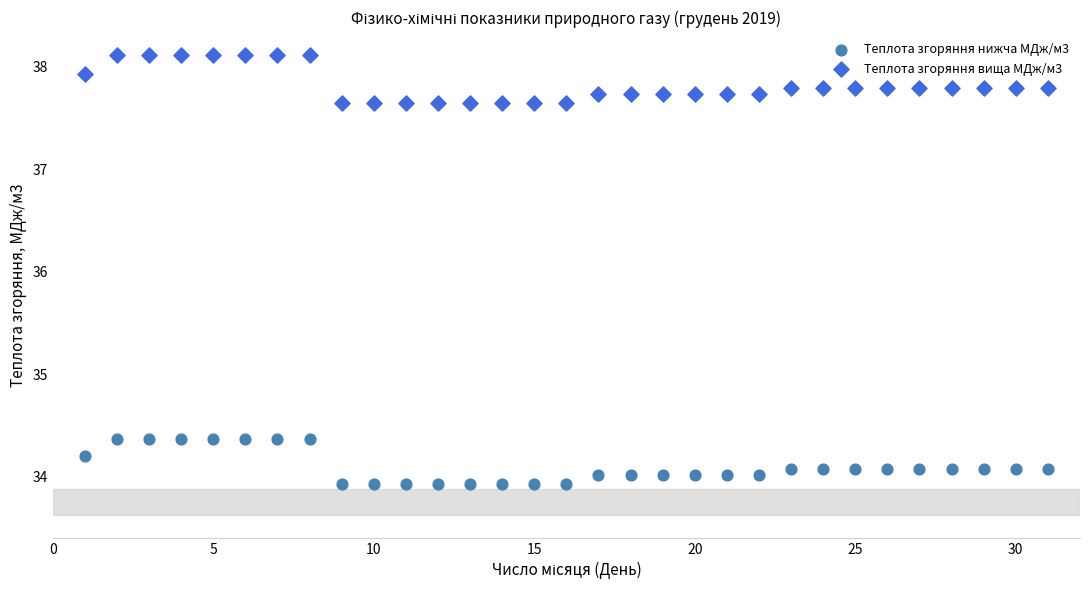

Which series contains the lowest Y value?

Теплота згоряння нижча МДж/м3